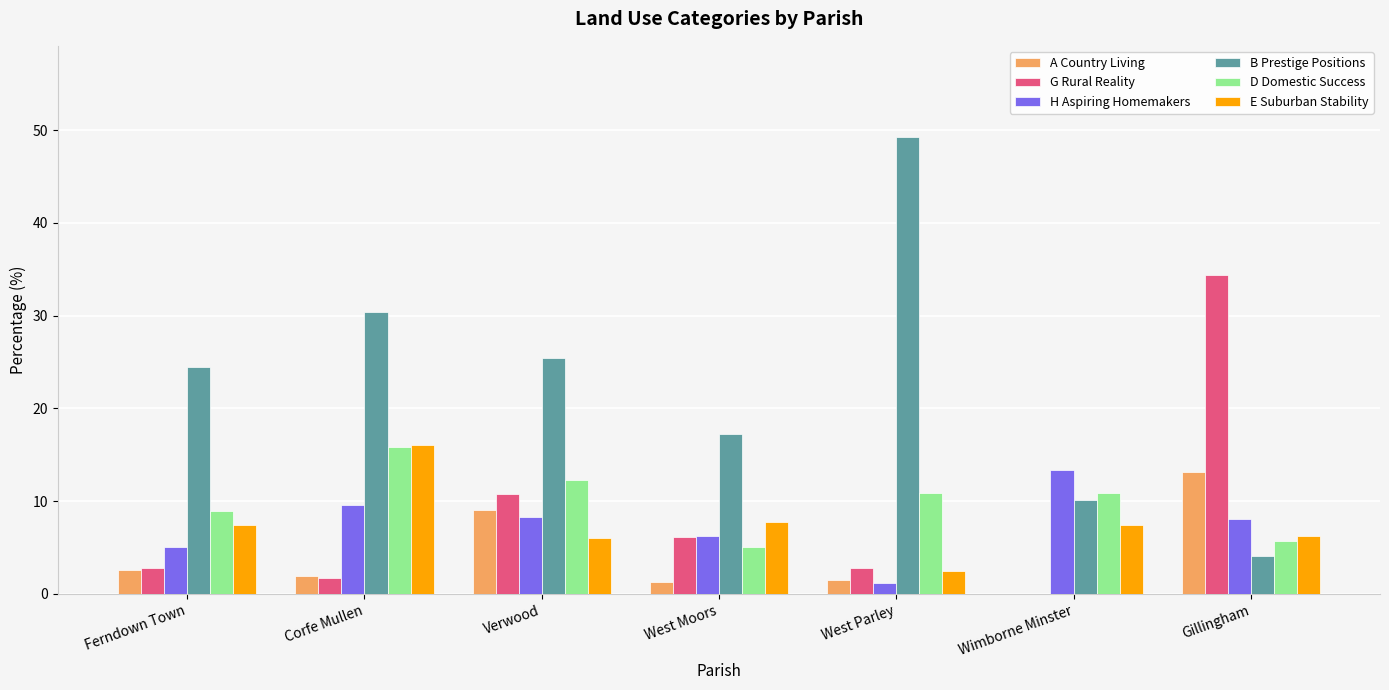

Is it true that E Suburban Stability equals 6.2 at Gillingham?

True